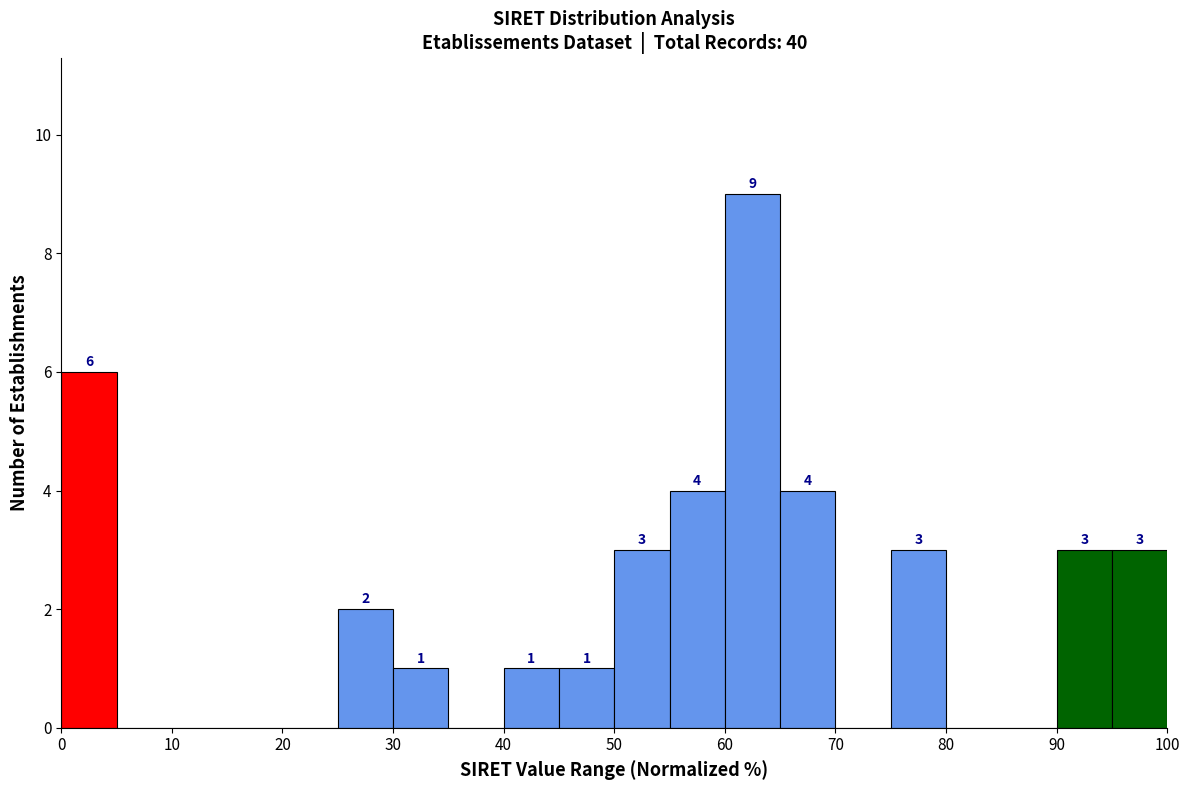

Which range on the x-axis has the tallest bar?

60 to 65